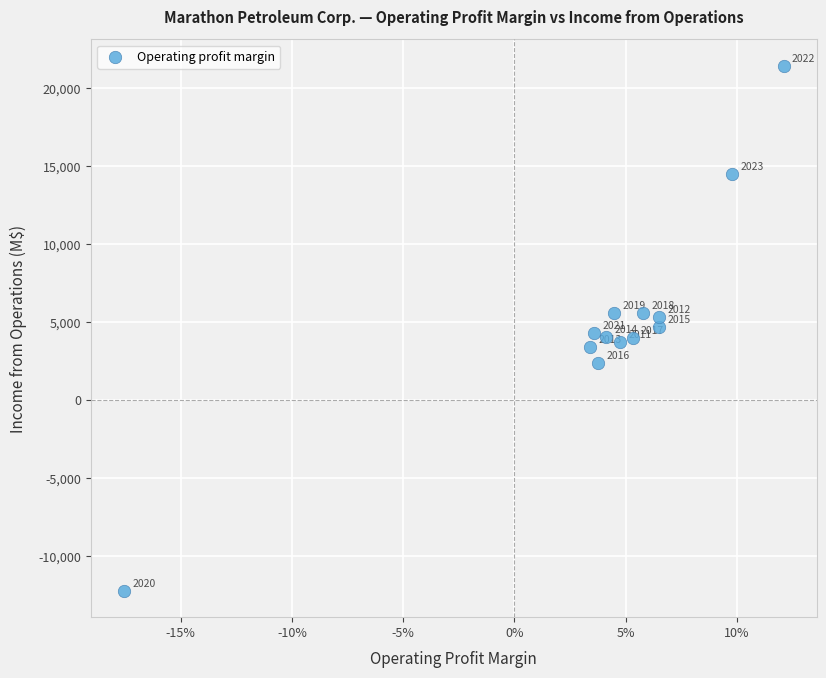

What is the range of Y values (max minus min)?

33716